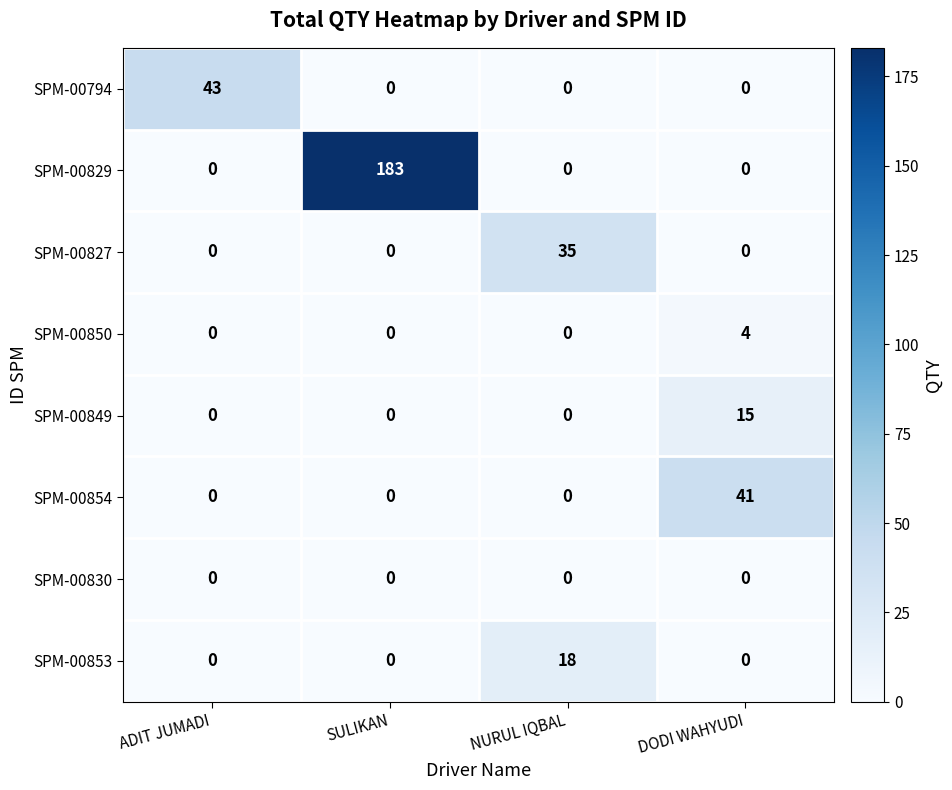

Is it true that SPM-00794 equals 0 at NURUL IQBAL?

True